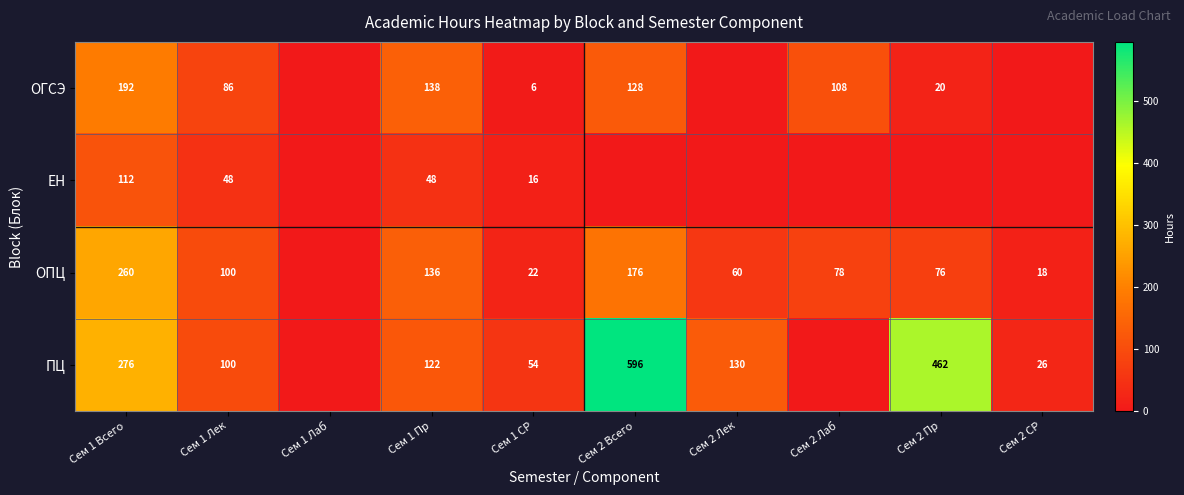

What is the difference between the highest and lowest values at Сем 1 Лек?

52